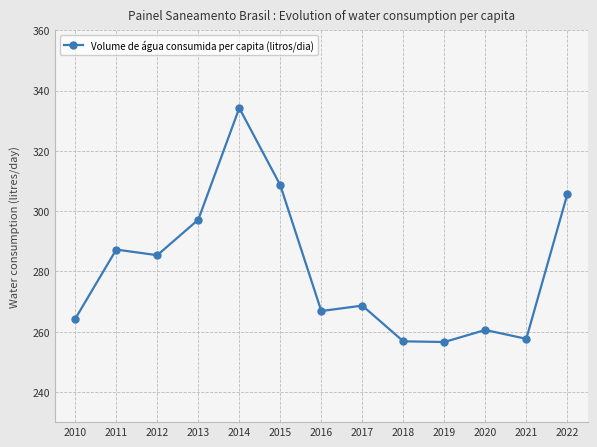

Between 2021 and 2013, which is larger?

2013